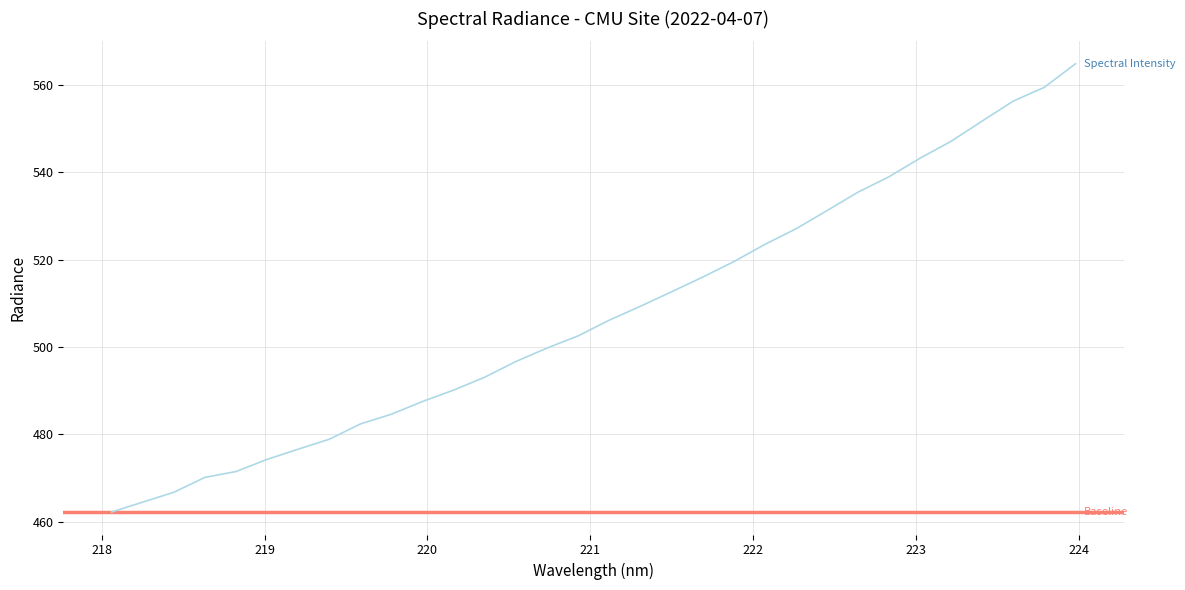

True or false: there are more than 2 points higher than both neighbors.

False